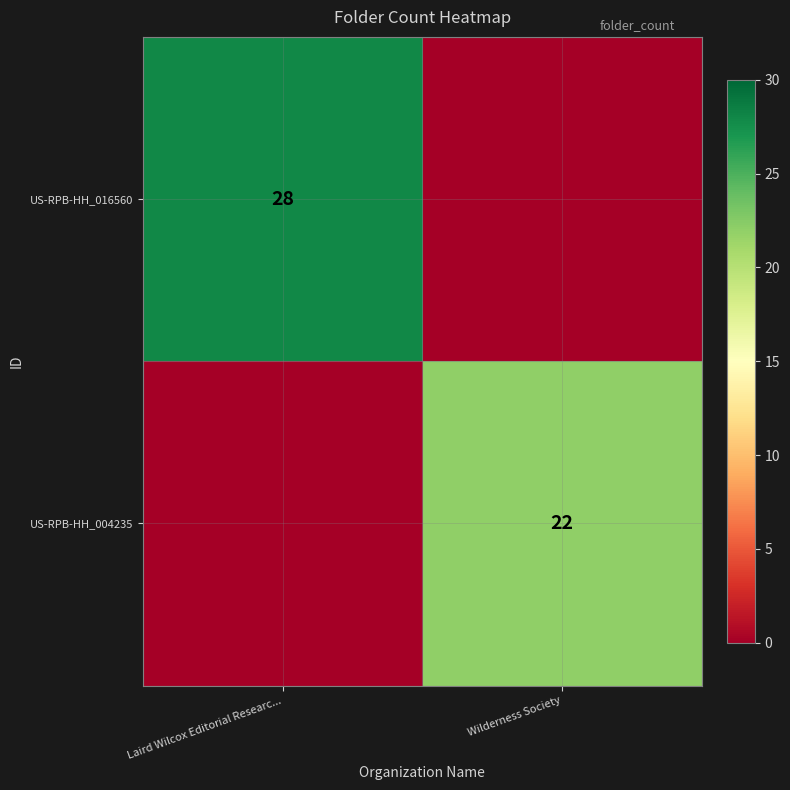

The value of US-RPB-HH_016560 at Laird Wilcox Editorial Researc... is 11. True or false?

False